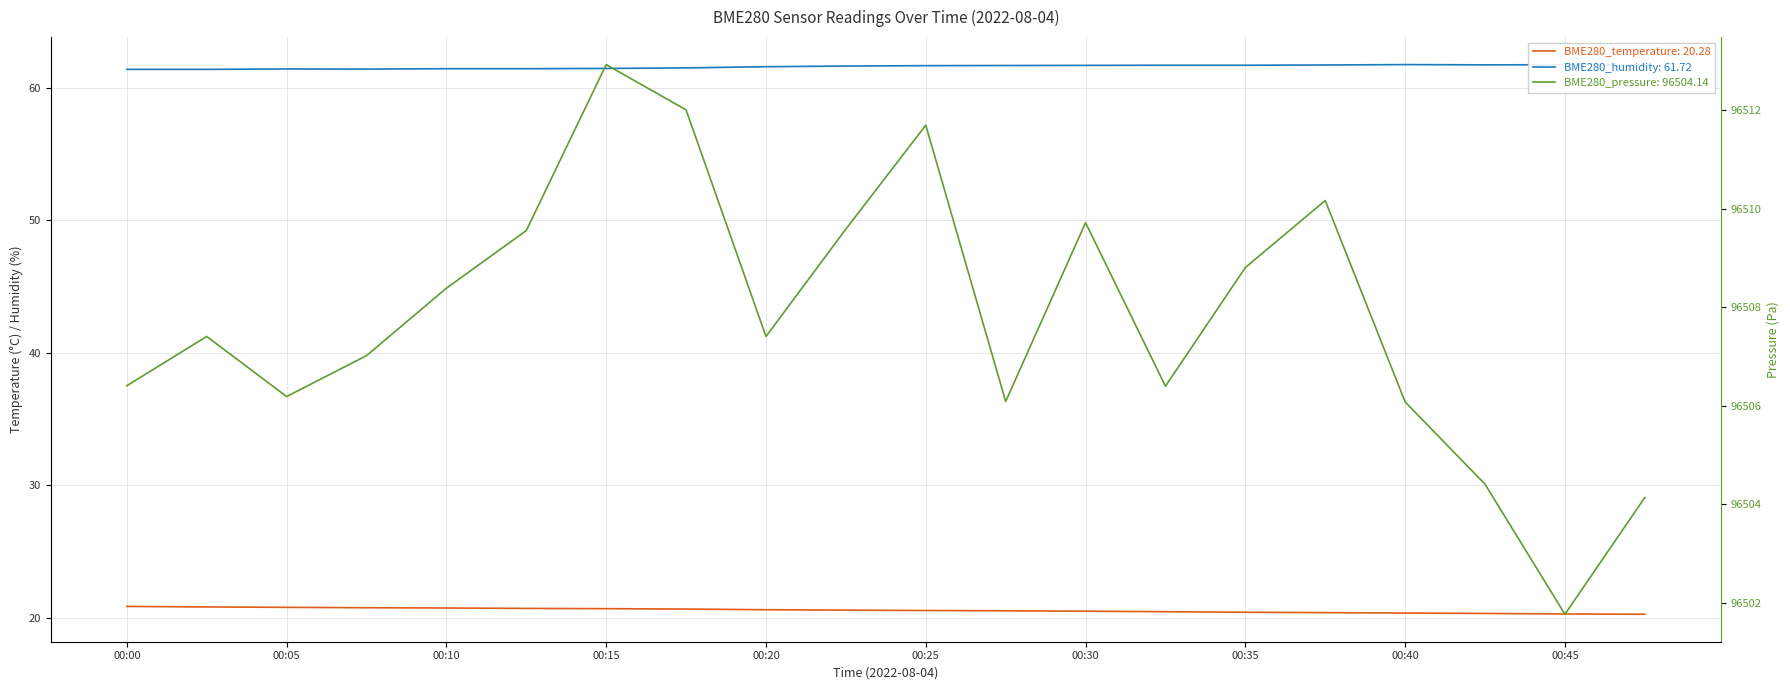

True or false: BME280_pressure and BME280_temperature cross at least once.

False